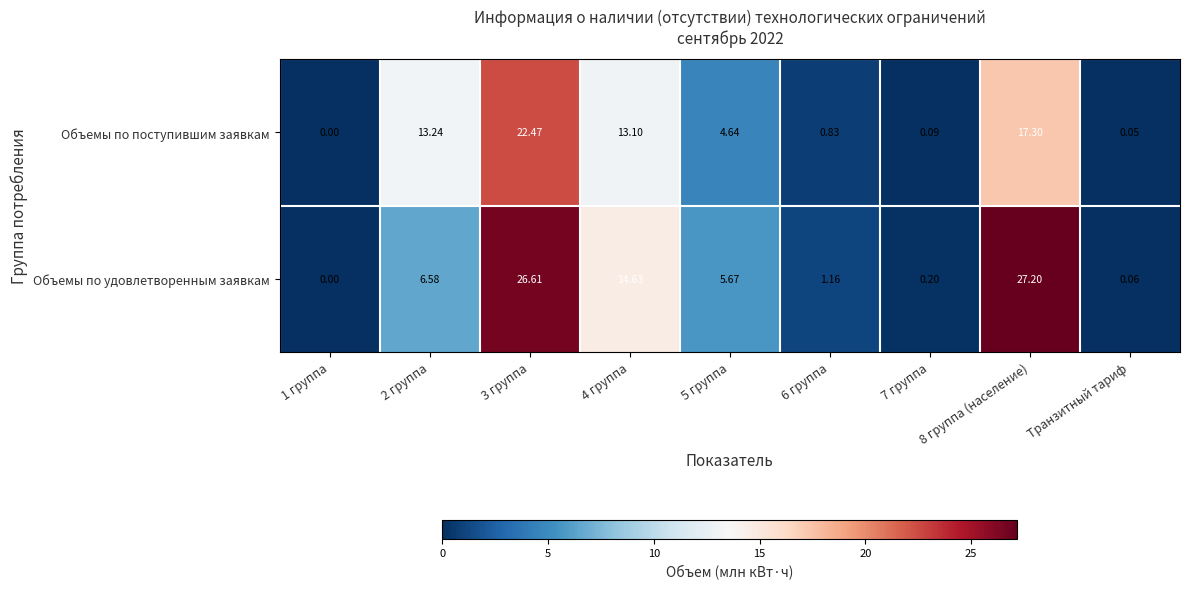

Rank the series by their maximum value, from highest to lowest.

Объемы по удовлетворенным заявкам, Объемы по поступившим заявкам